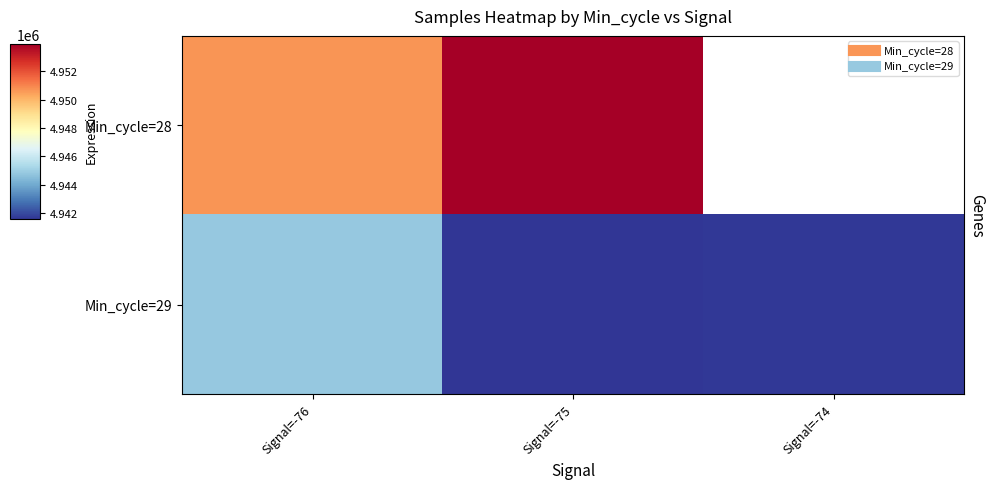

At which label does Min_cycle=29 first exceed 4941661?

Signal=-76